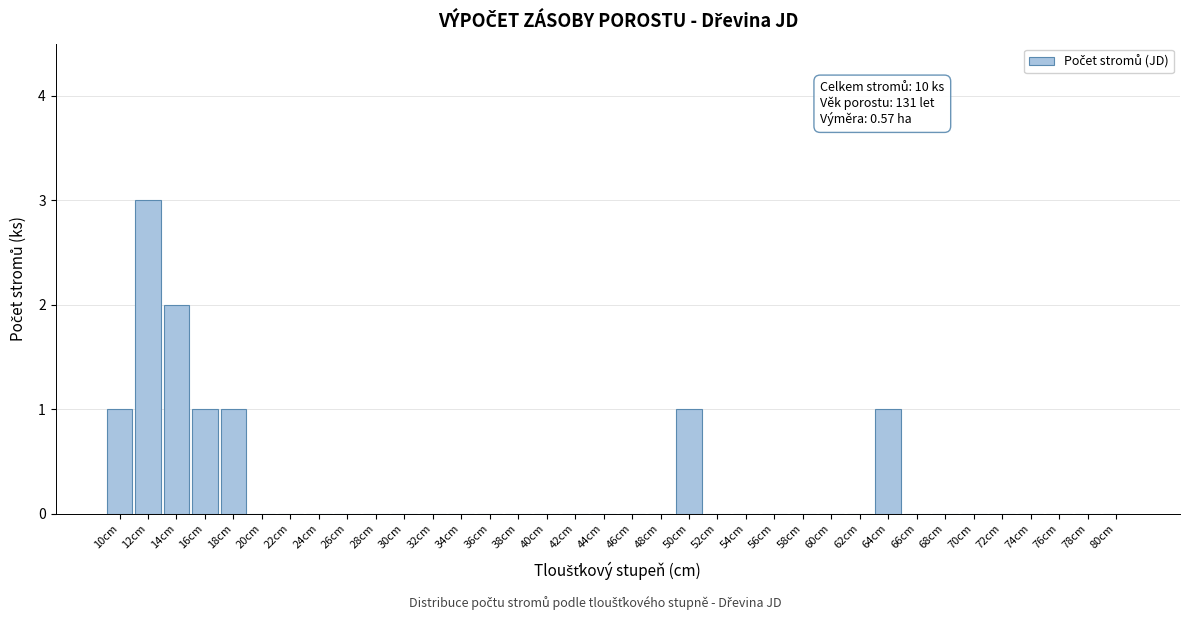

Which has a higher value, 20cm or 64cm?

64cm